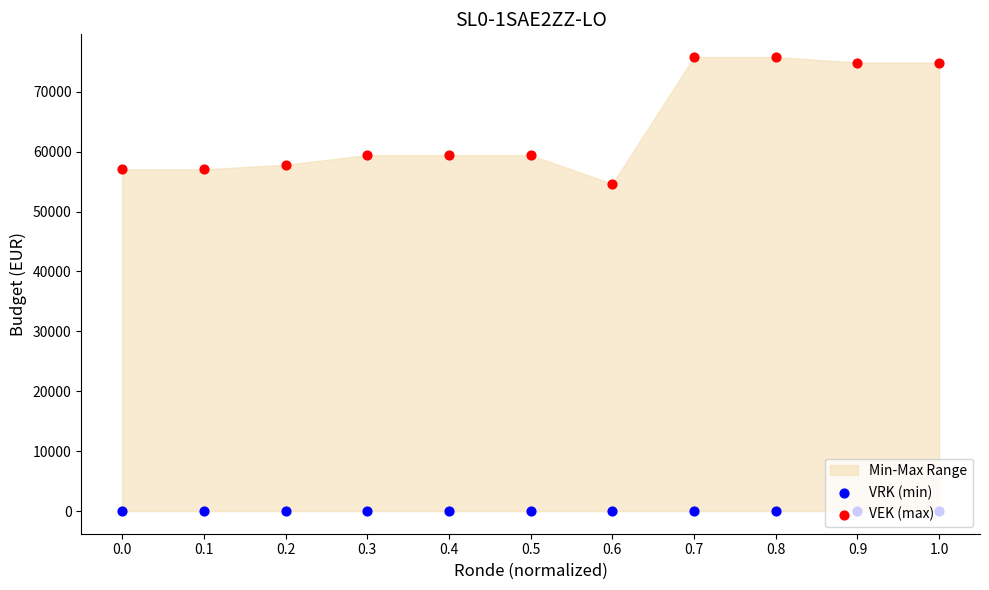

Which series reaches the maximum Y coordinate?

VEK (max)